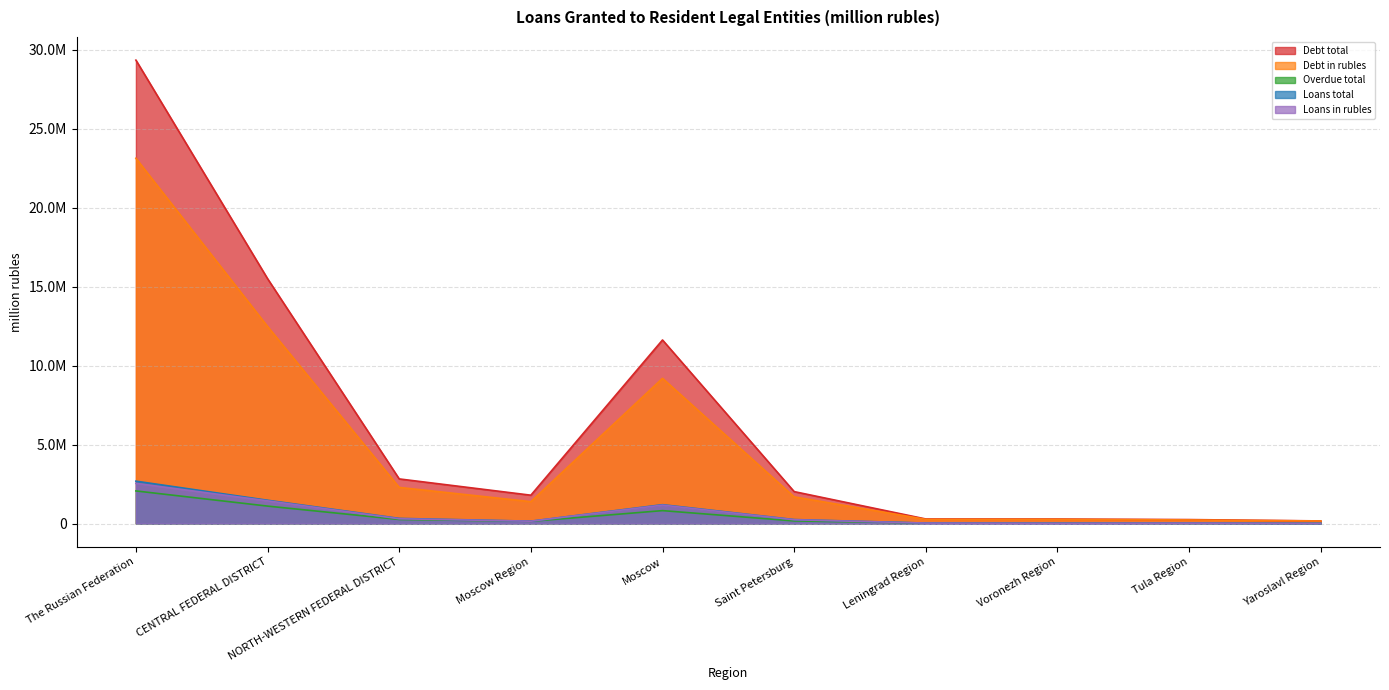

The Loans in rubles series shows 9699 at Leningrad Region. True or false?

False